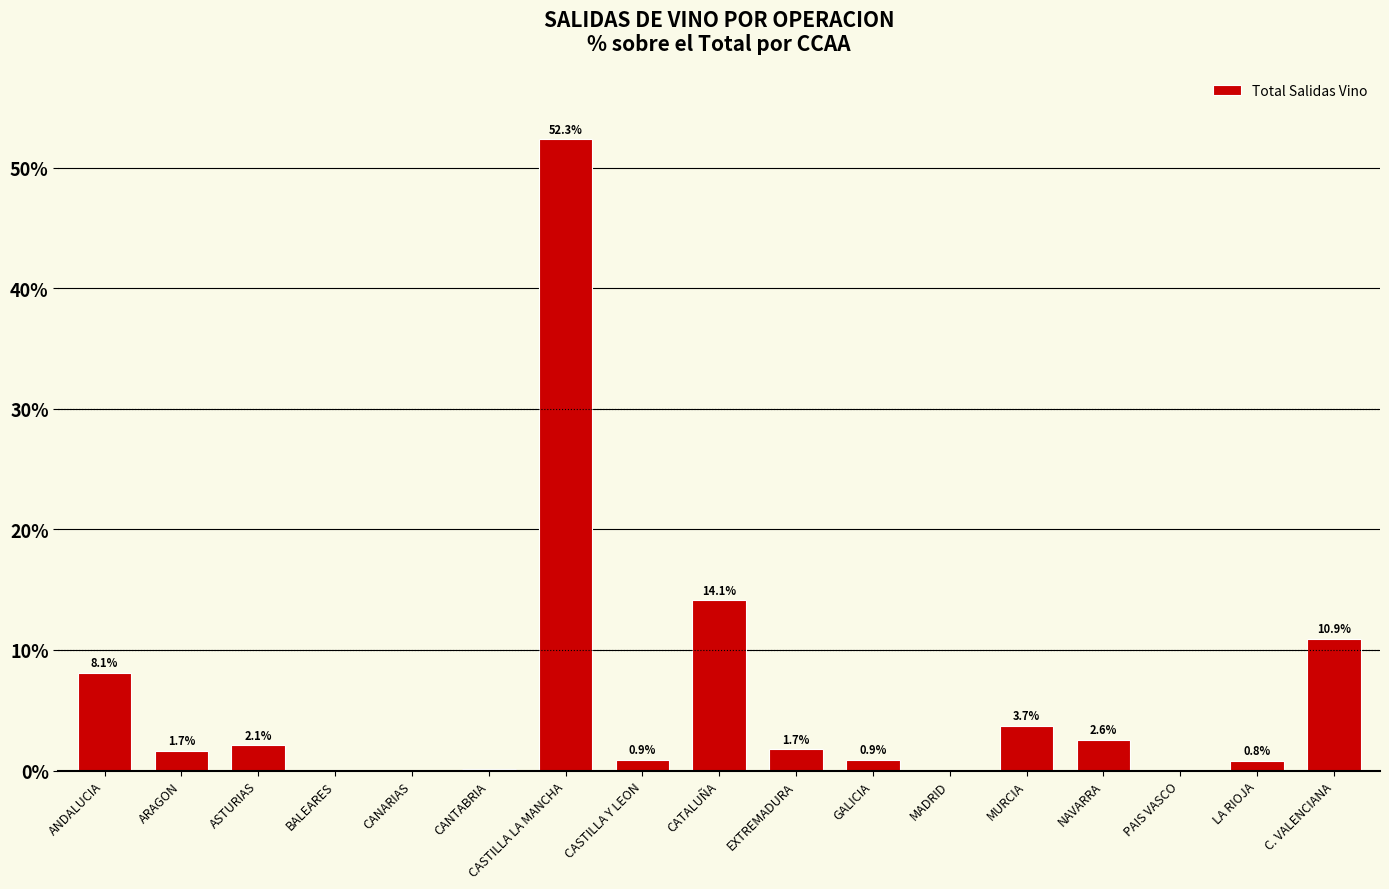

What is the greatest value displayed?

52.3